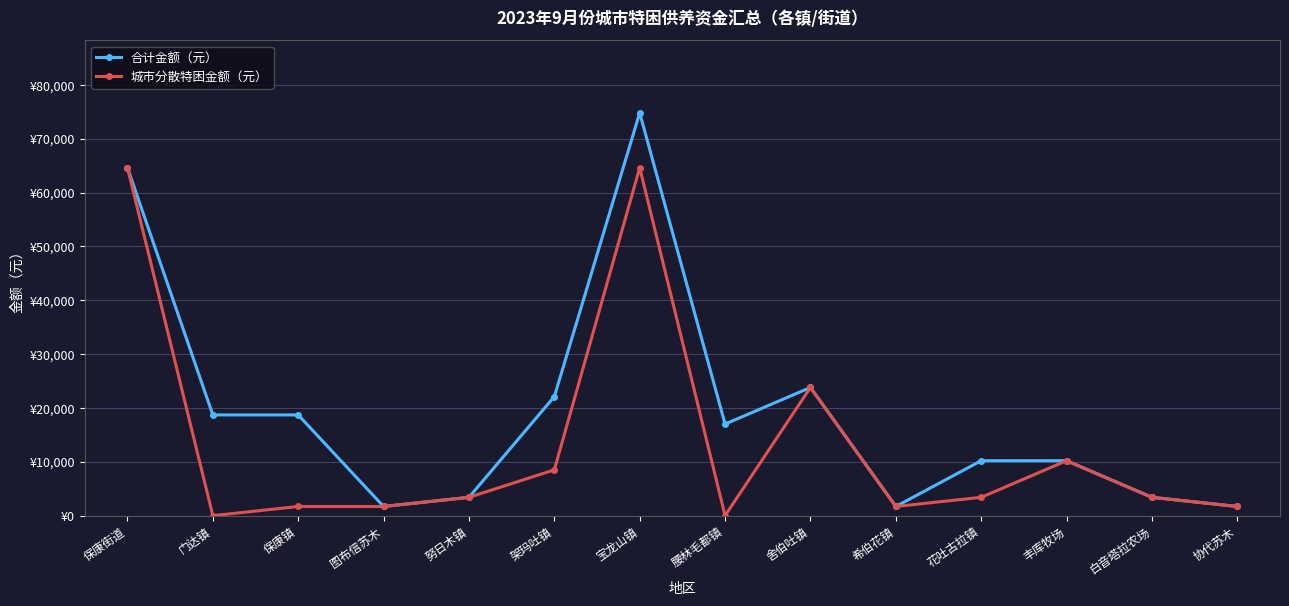

True or false: 城市分散特困金额（元） has a value of 1700 at 保康镇.

True